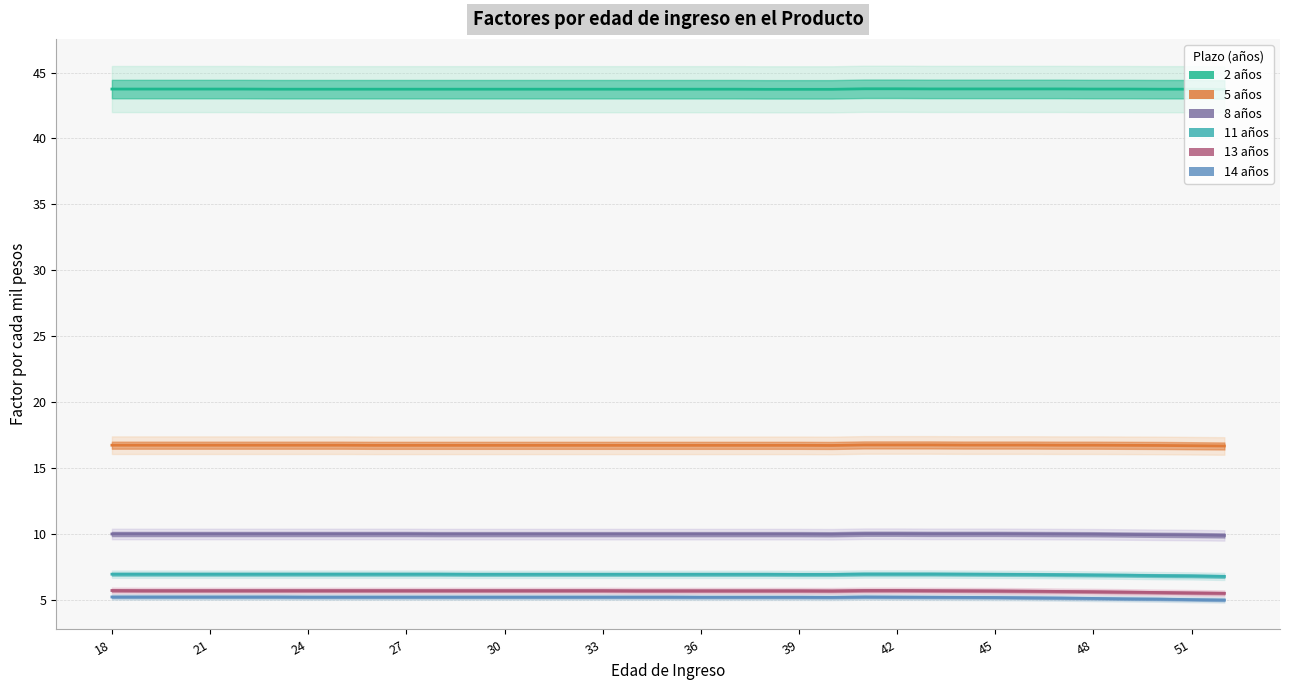

Rank the series at 48 from lowest to highest value.

14 años, 13 años, 11 años, 8 años, 5 años, 2 años